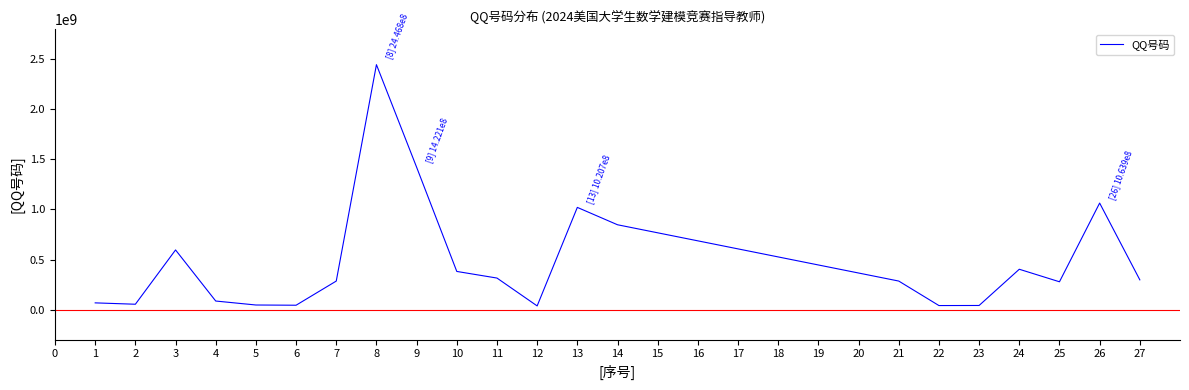

How many interior local peaks (higher than both neighbors) does the data have?

5